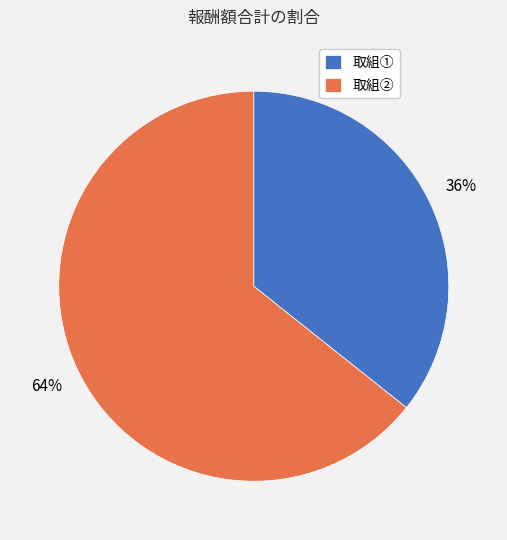

How many segments does this pie chart have?

2